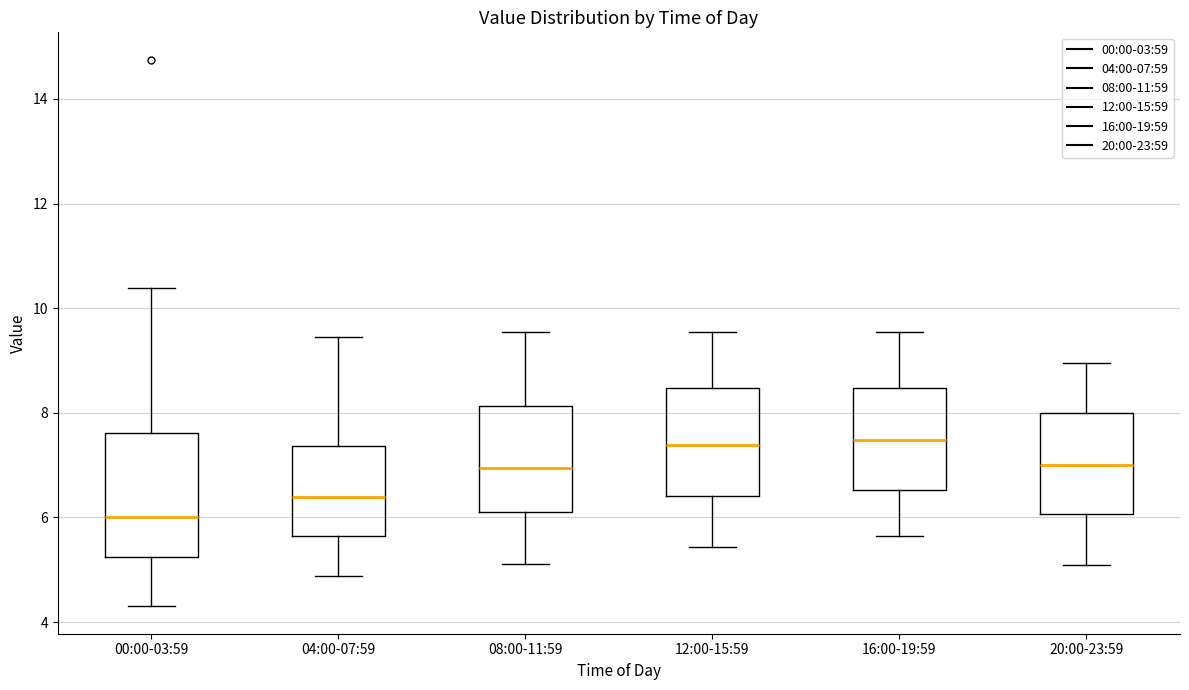

Which box's median line is the lowest?

00:00-03:59